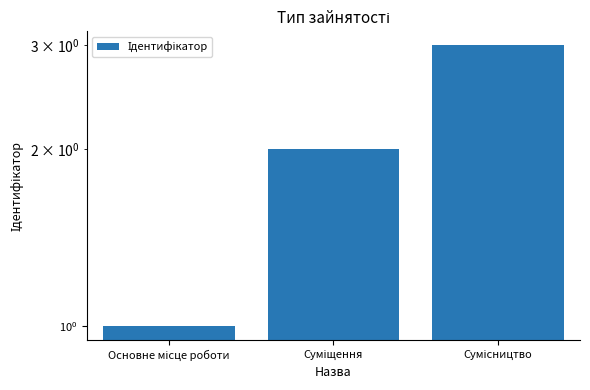

Does the chart contain stacked bars?

No